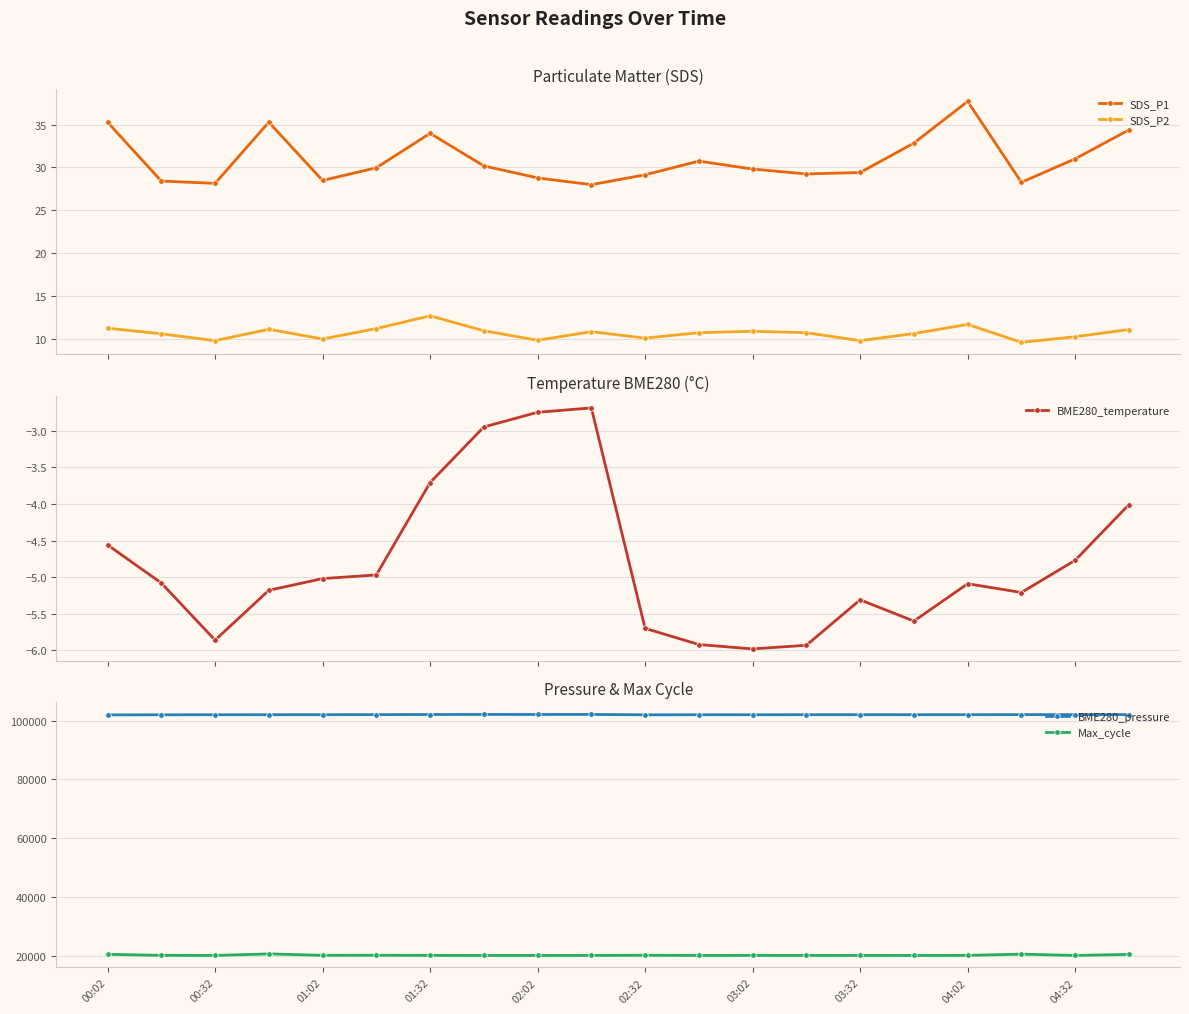

True or false: SDS_P1 and SDS_P2 cross at least once.

False